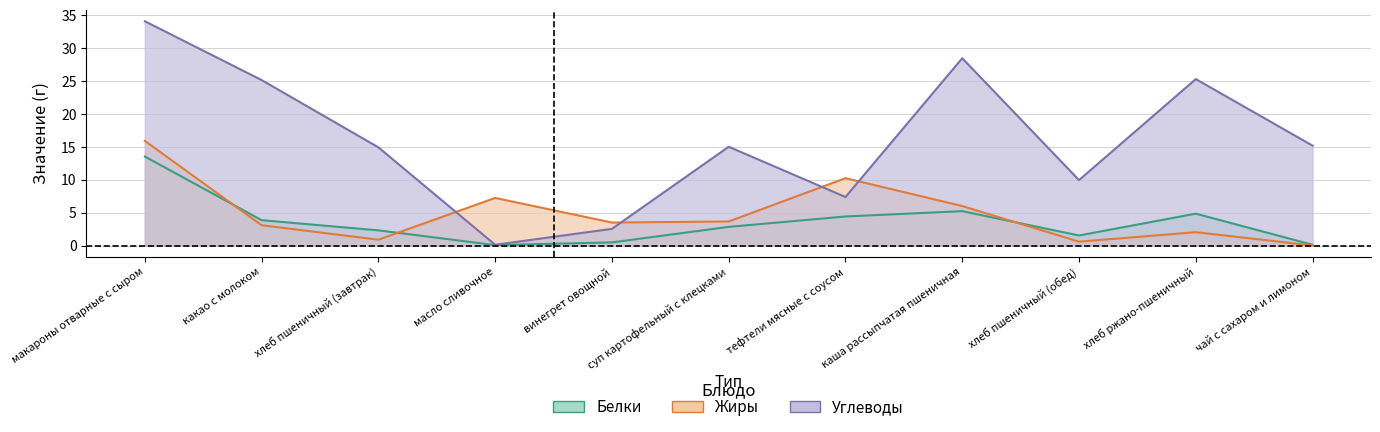

Rank the series by their maximum value, from highest to lowest.

Углеводы, Жиры, Белки